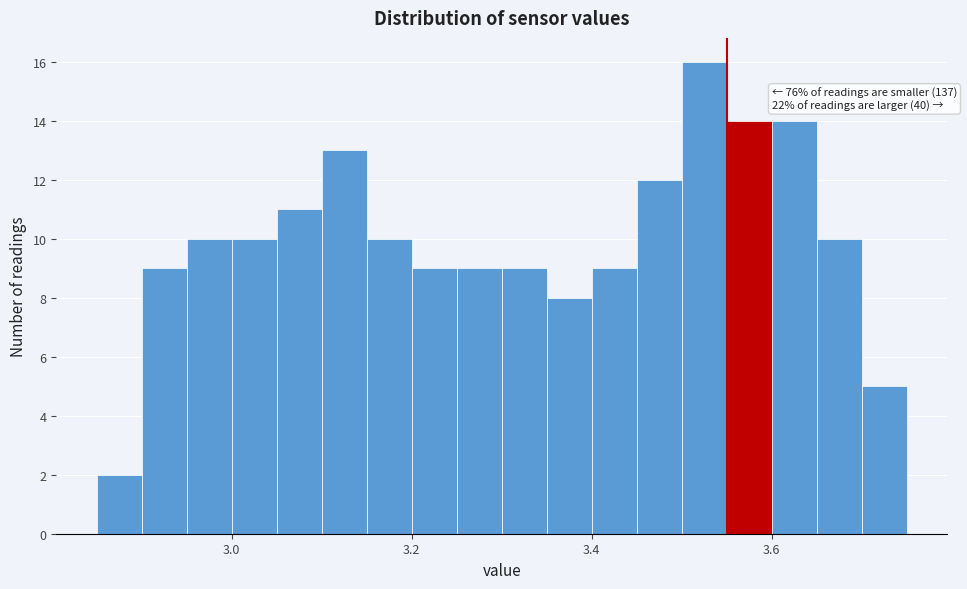

Read against the x-axis, roughly where is the centre of the tallest bar?

3.52